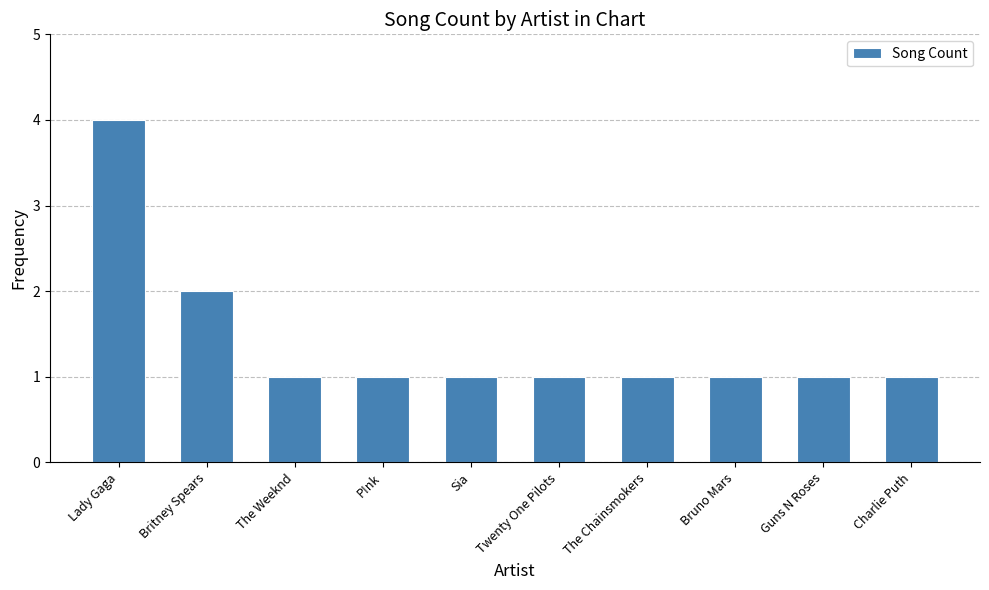

How many bars are there in total?

10